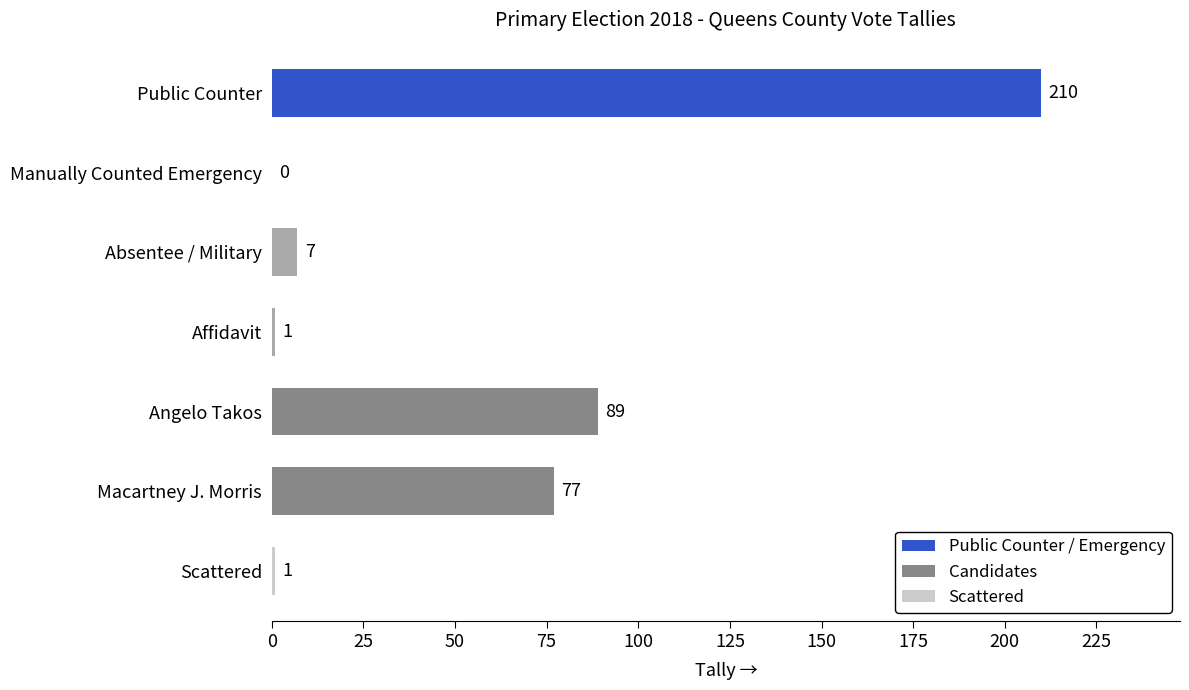

What is the greatest value displayed?

210